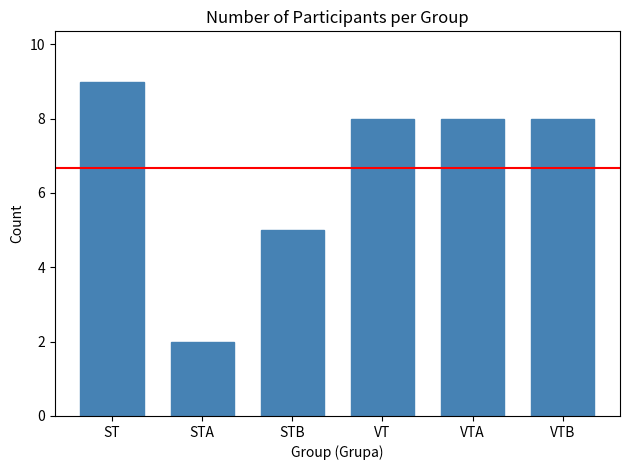

What is the sum of all values?

40